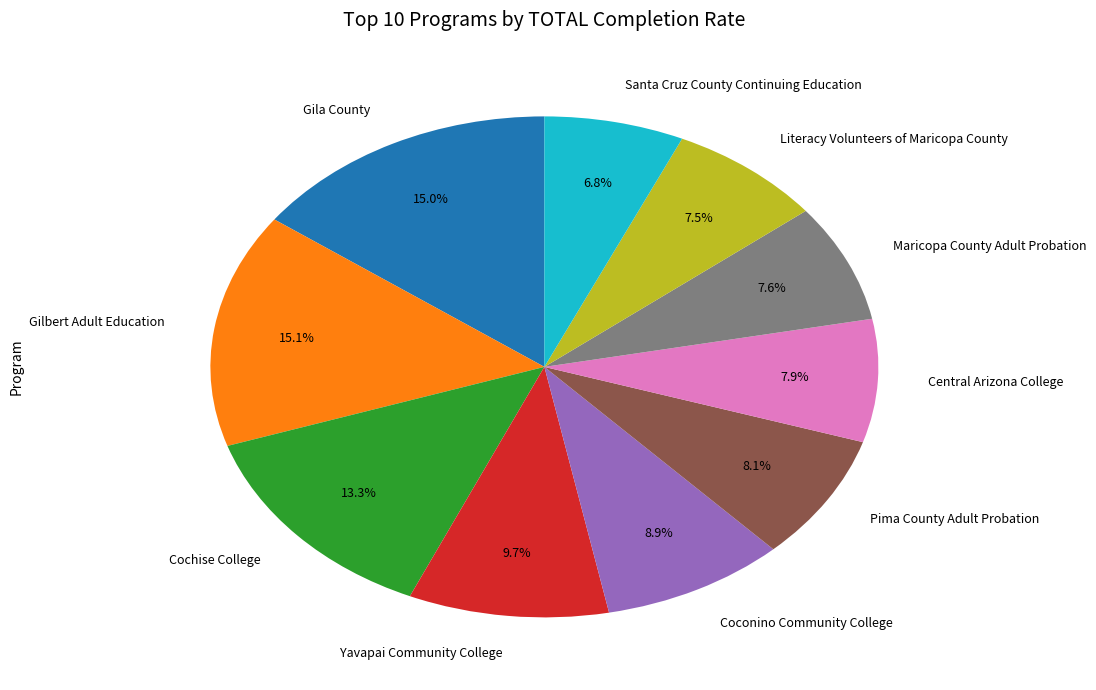

To the nearest percent, what is the average slice percentage?

10%